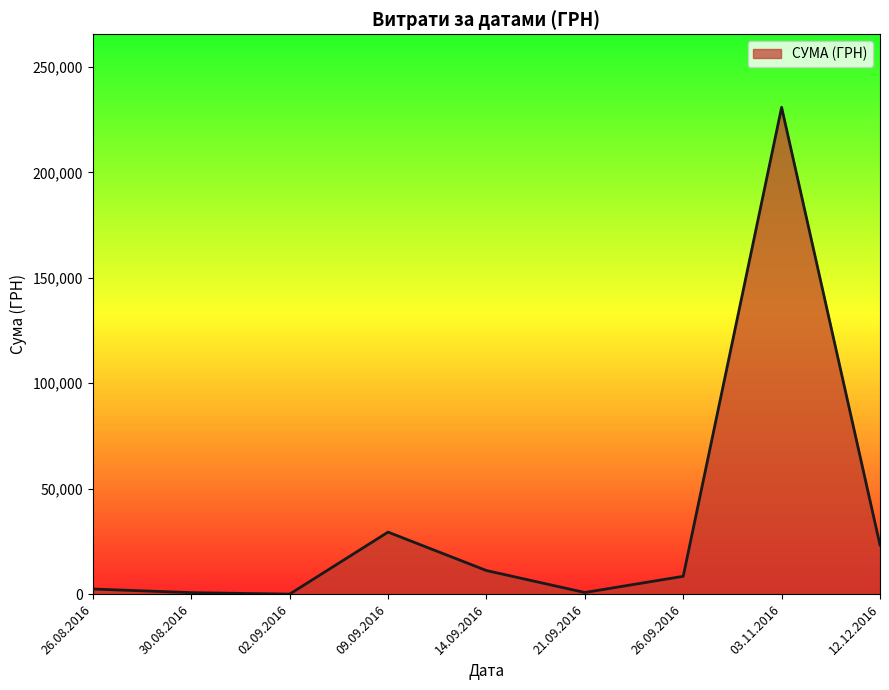

At which label is the value closest to 115429?

09.09.2016